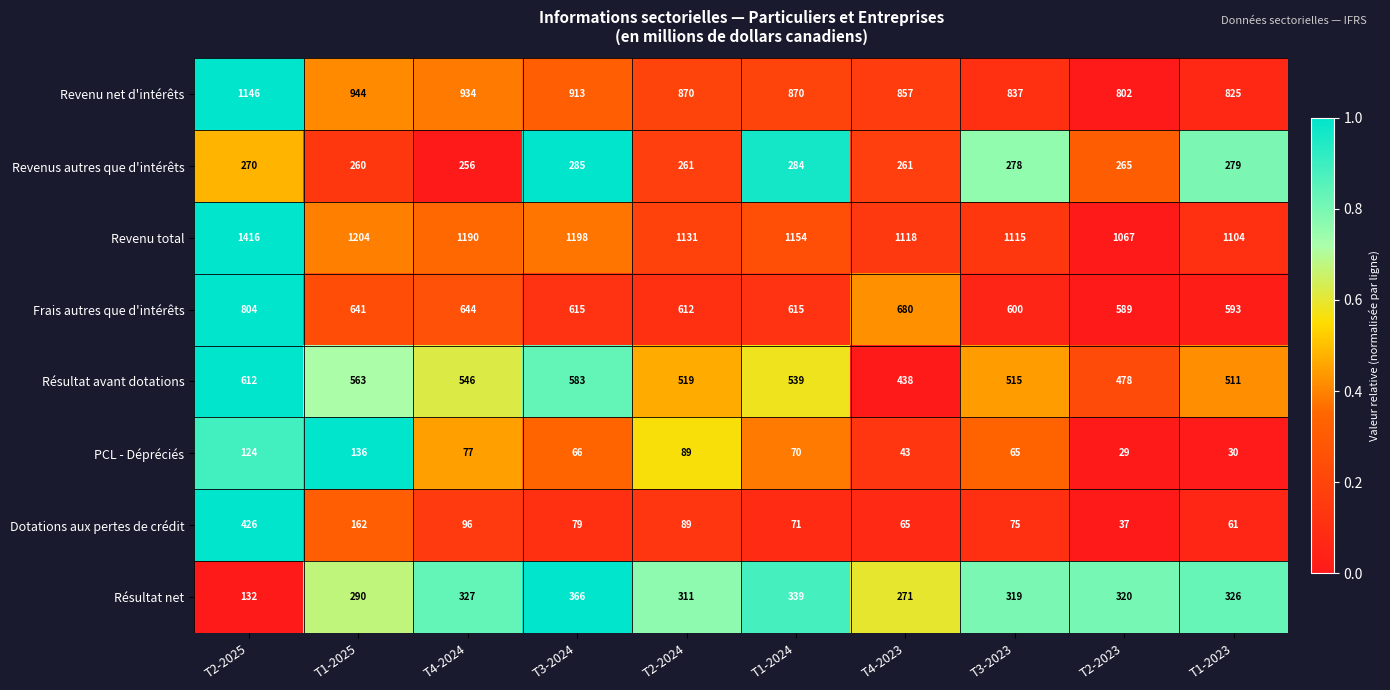

Between T1-2025 and T1-2023, which series saw the biggest shift?

Revenu net d'intérêts